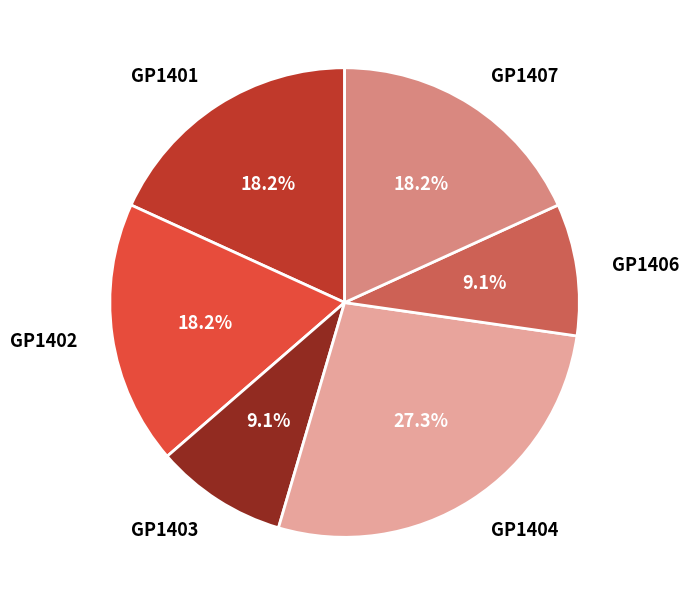

Approximately how many times larger is the value at GP1407 compared to GP1401?

1.0